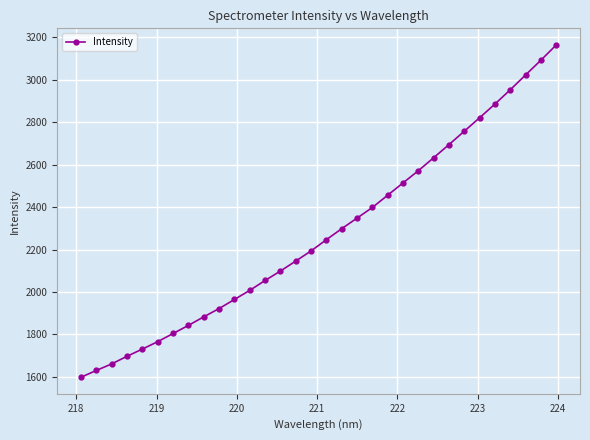

What is the value of the 29th point from the left?

2953.5